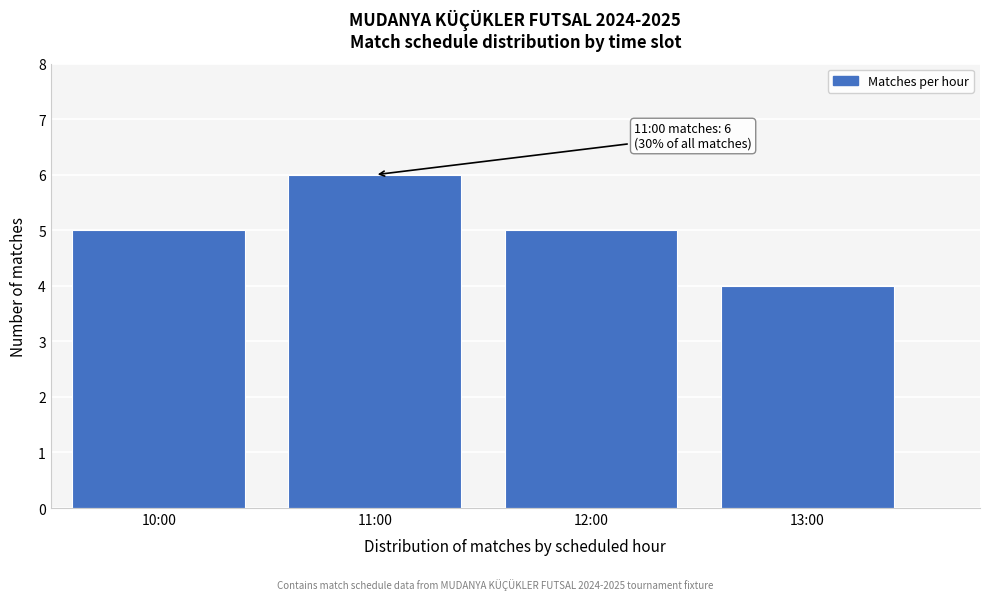

Reading left to right, transcribe all the data shown in this chart.

10:00=5	11:00=6	12:00=5	13:00=4